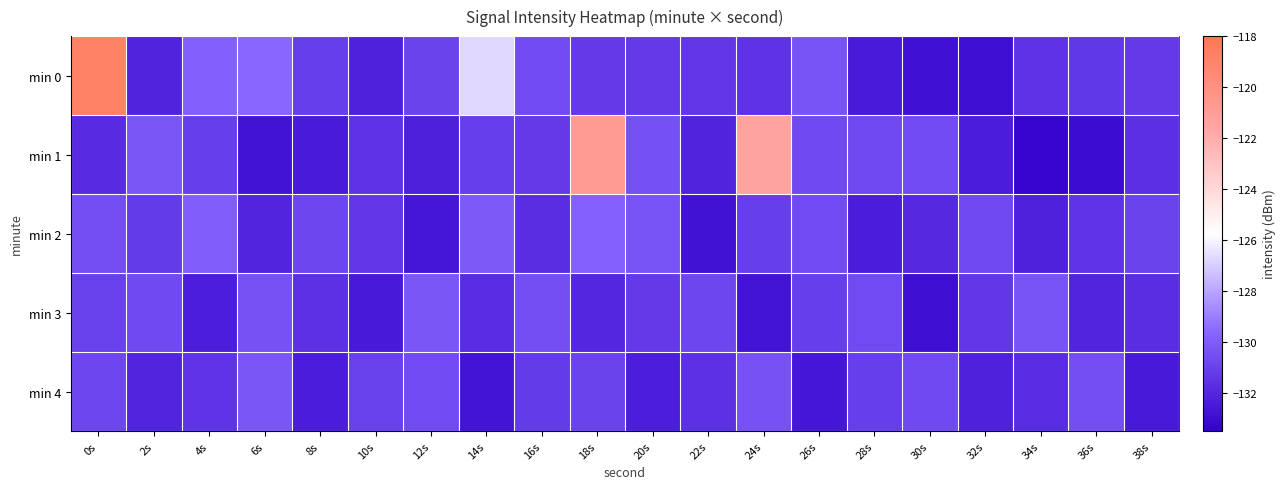

List the series in order of their peak value, lowest first.

min 3, min 4, min 2, min 1, min 0